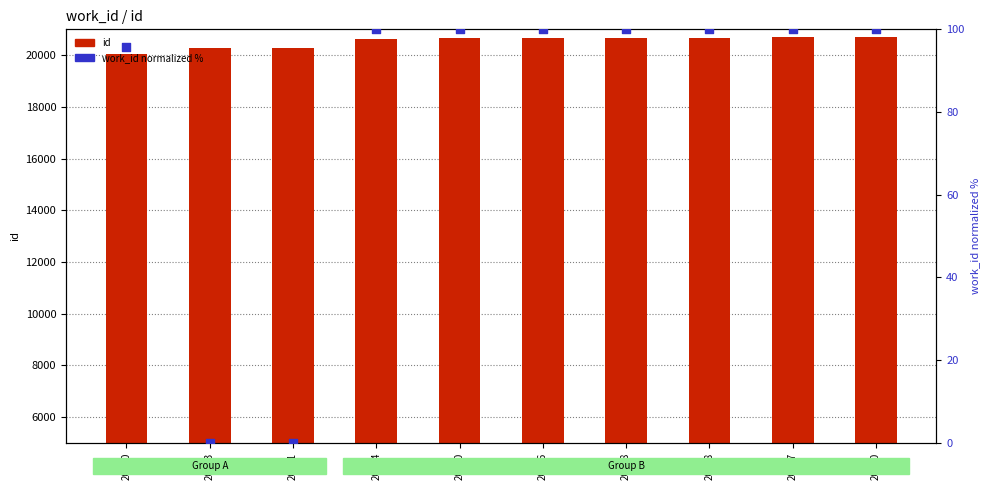

Which series contains the highest Y value?

id